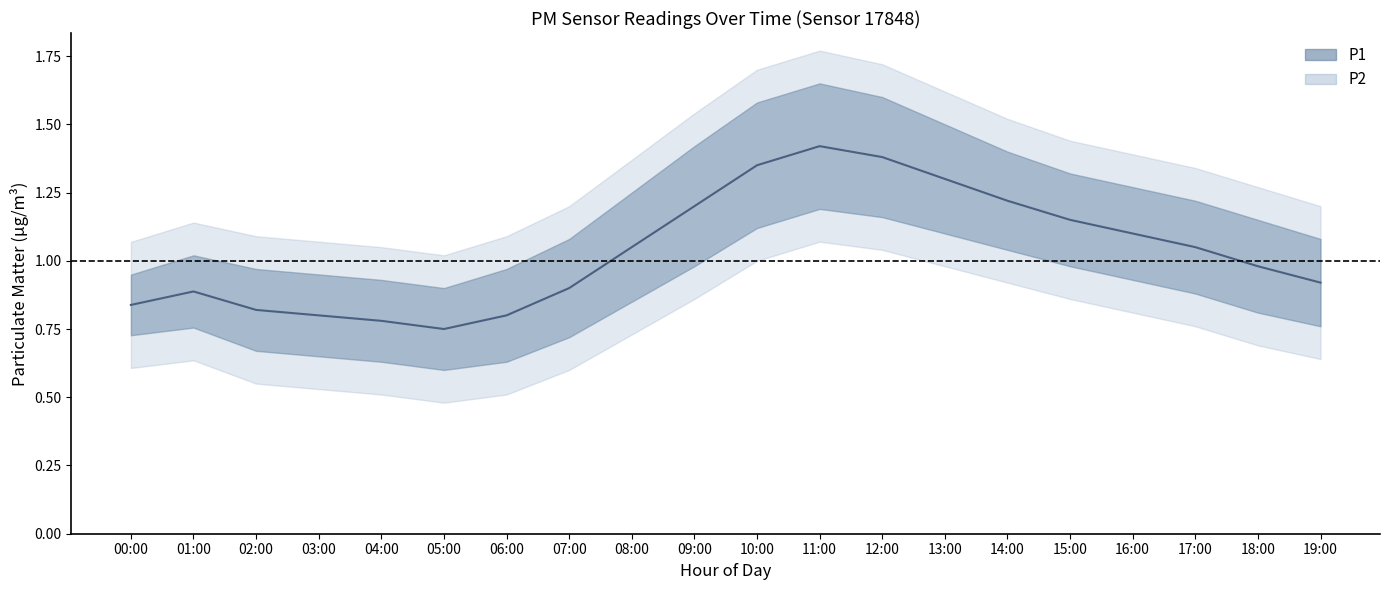

The value of P1_upper at 13:00 is 1.5. True or false?

True